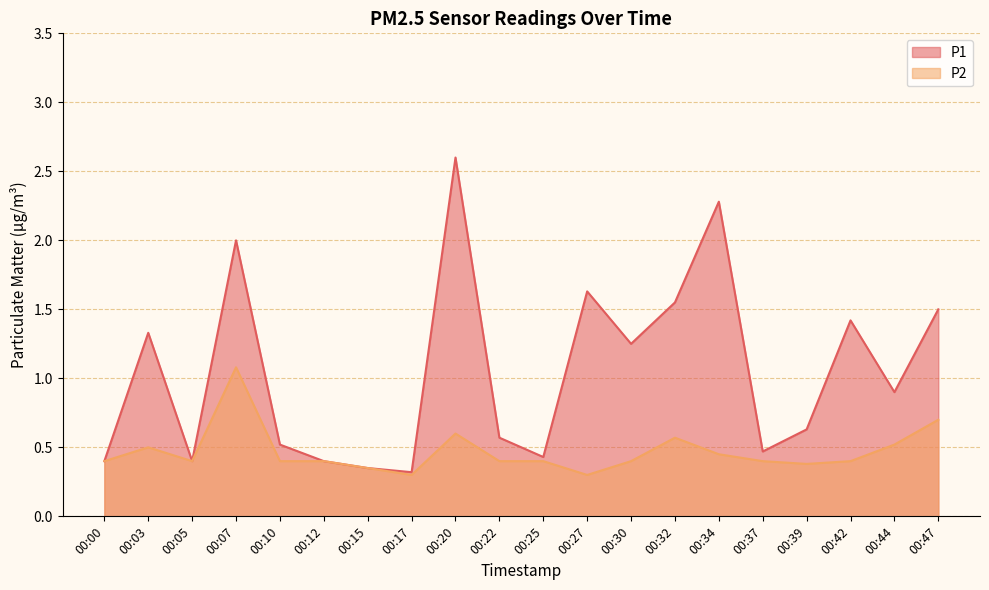

How many data points does each series have?

20